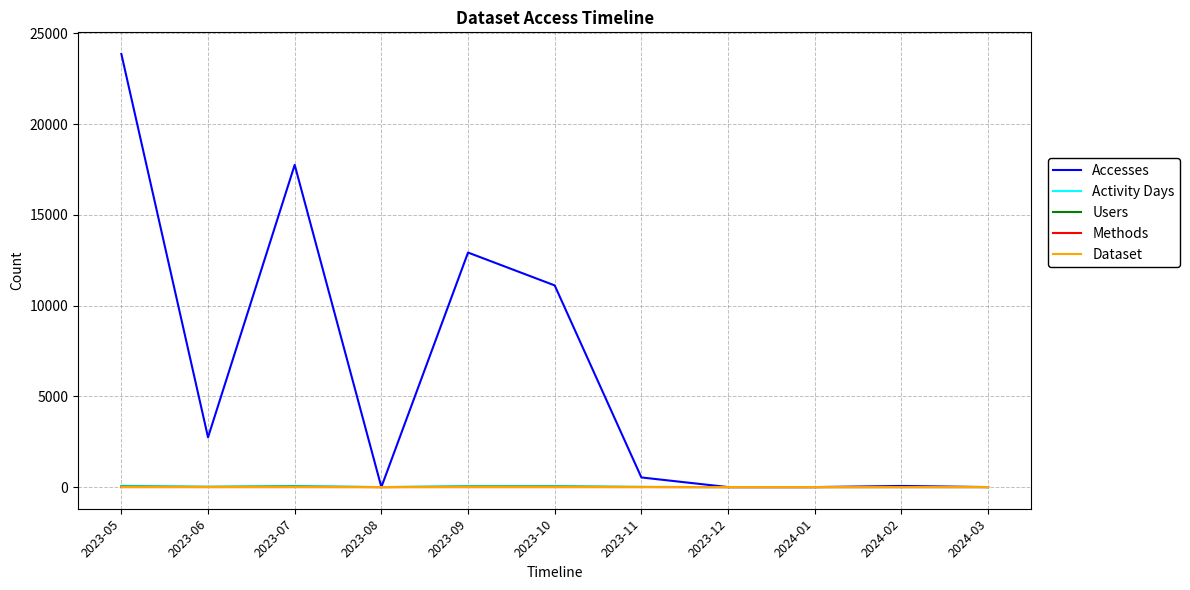

What is the greatest value displayed?

23868